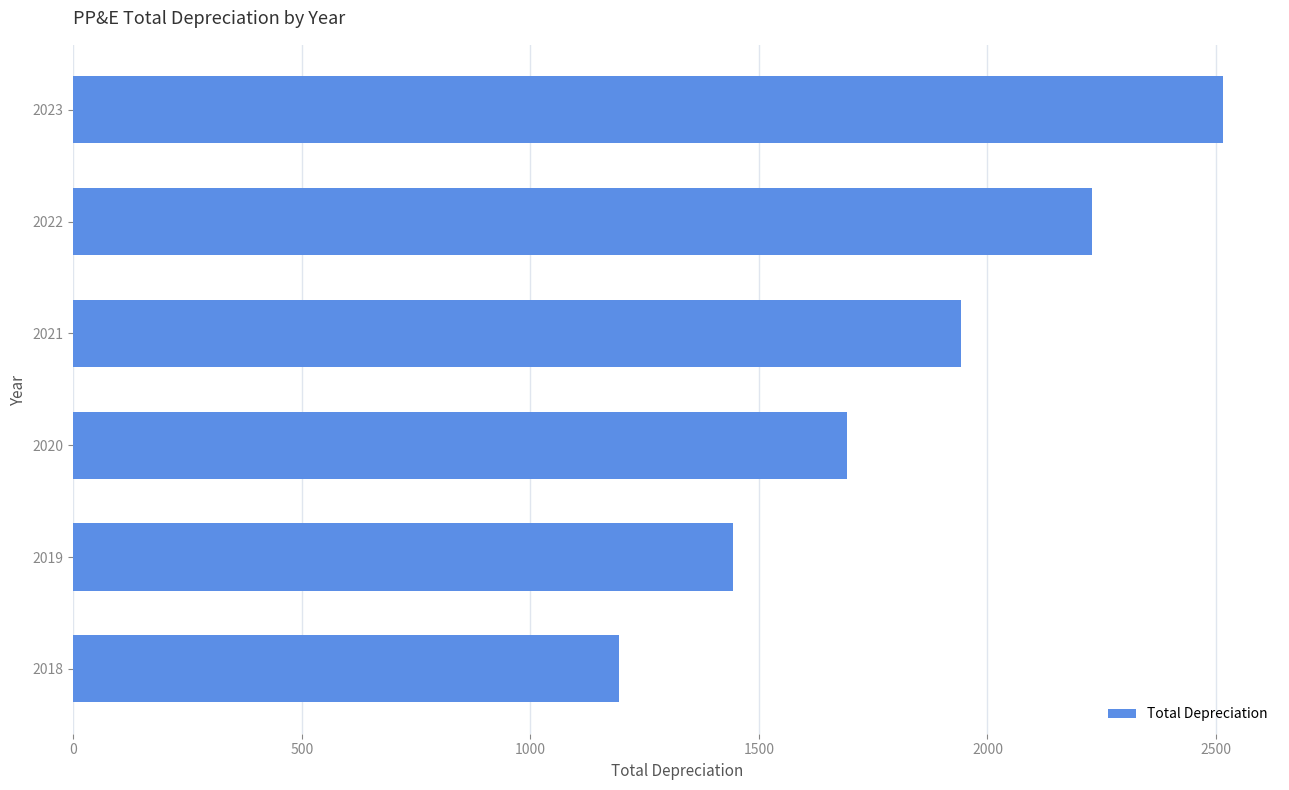

The chart shows a value of 830.7 at 2019. True or false?

False